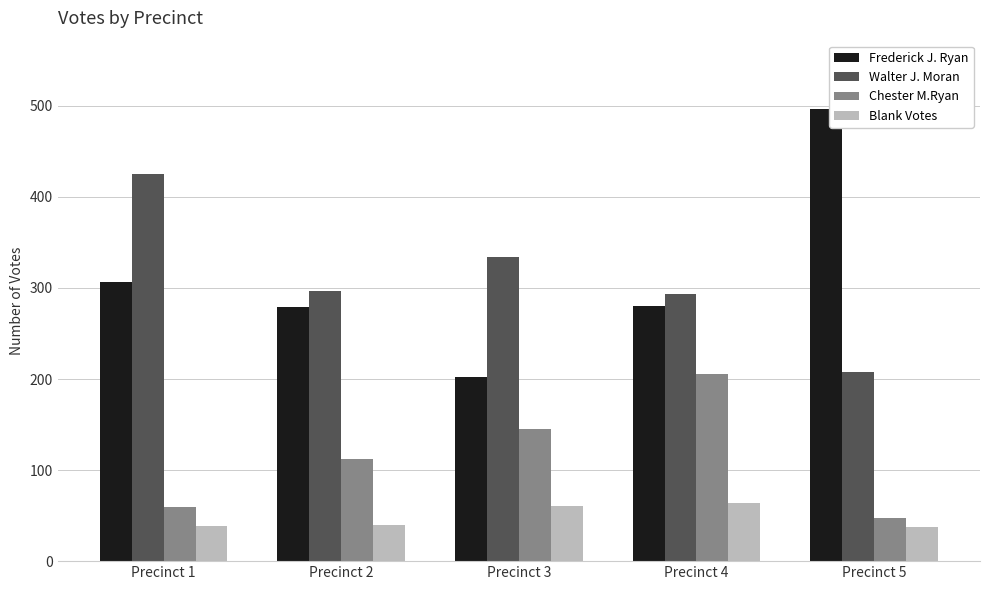

The Blank Votes series shows 58 at Precinct 1. True or false?

False